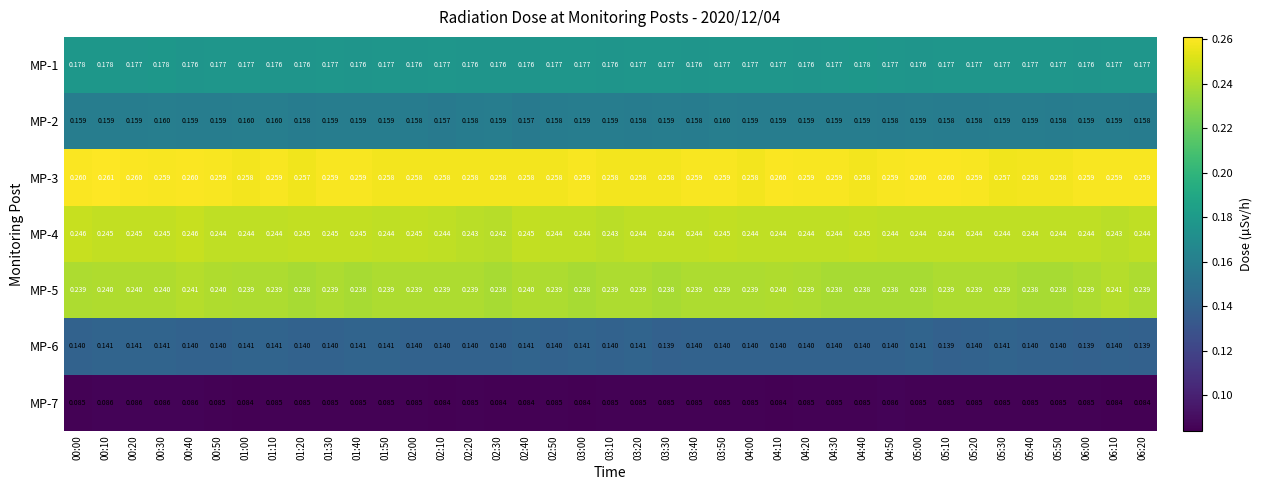

At which category is the sum across all series the highest?

00:10